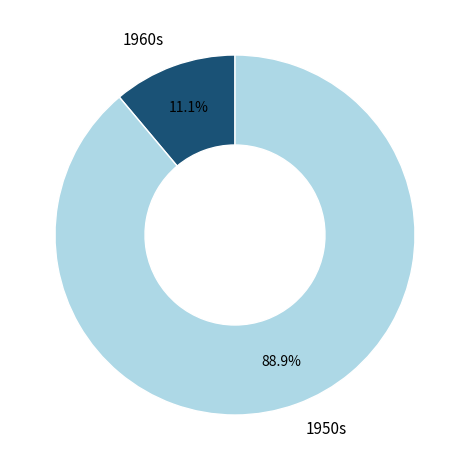

Is there any slice that represents more than half of the pie?

Yes